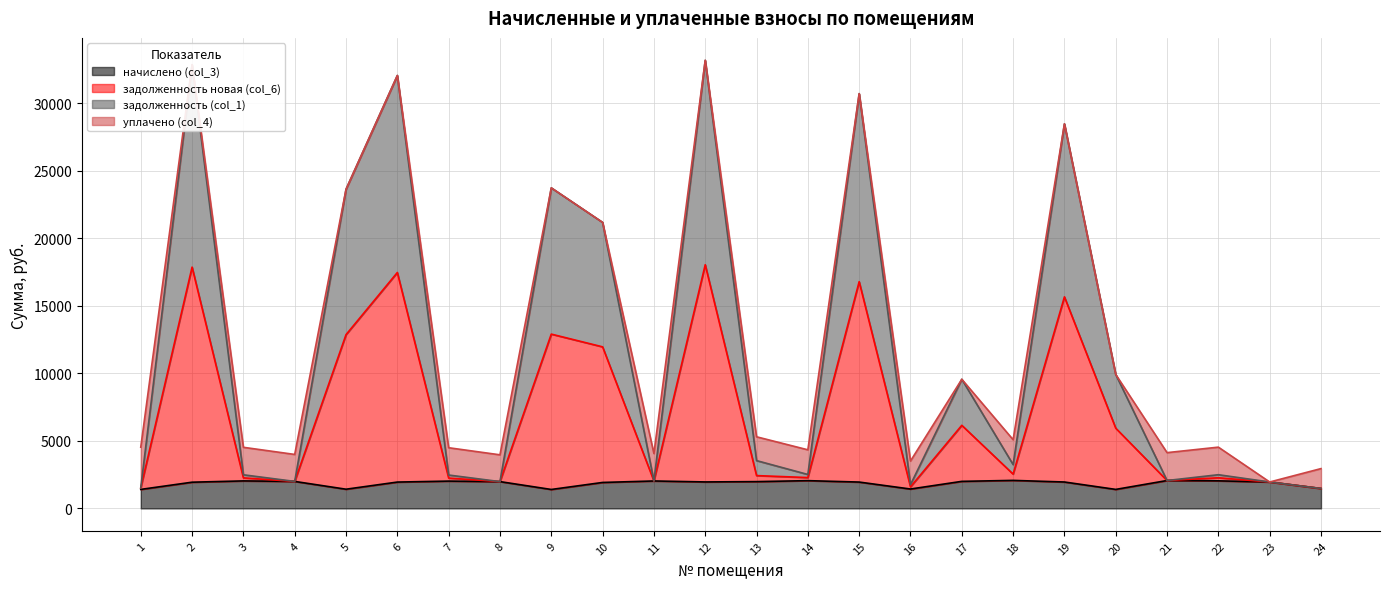

At how many categories does at least one series exceed 22743?

7